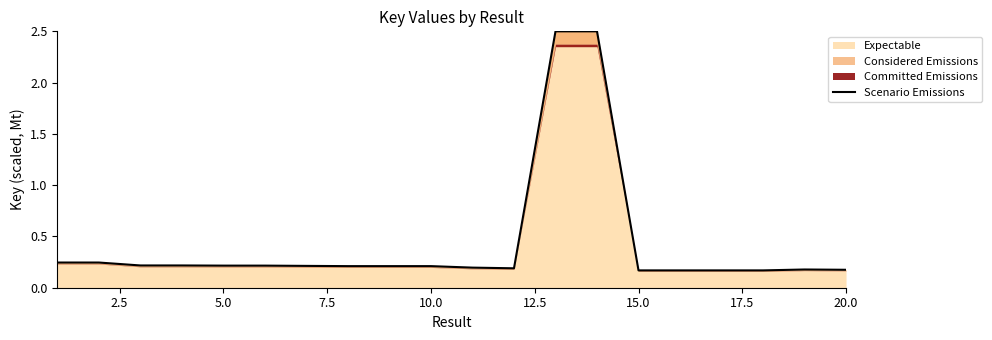

What is the value of the 16th point from the left?

0.2